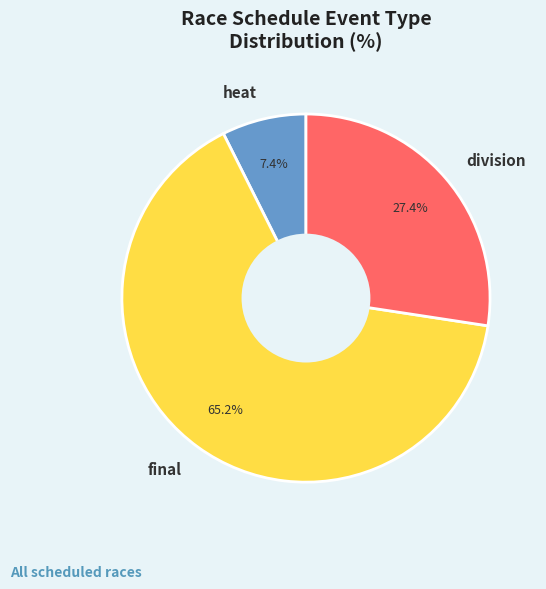

Which category accounts for the majority?

final